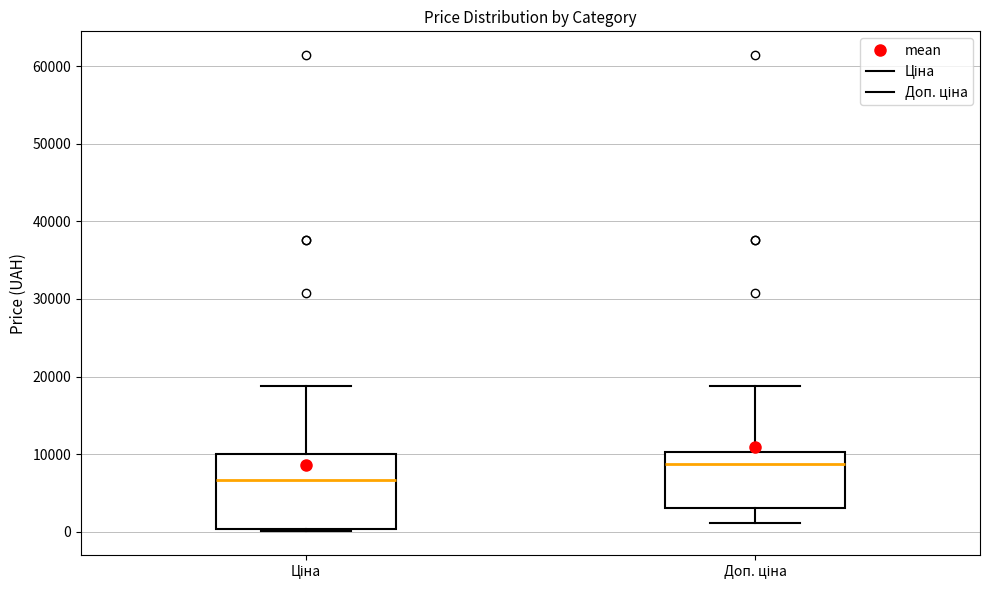

Which box's median line is the lowest?

Ціна